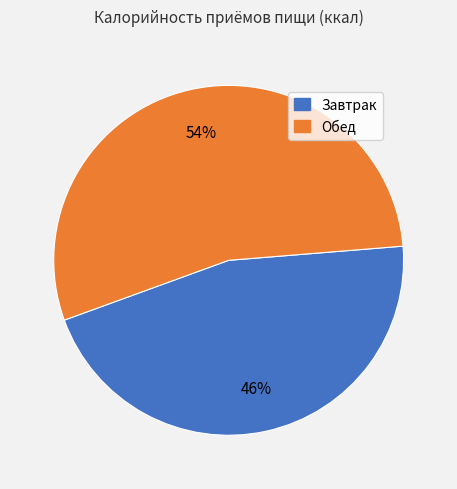

The Завтрак slice represents 46% of the pie. True or false?

True